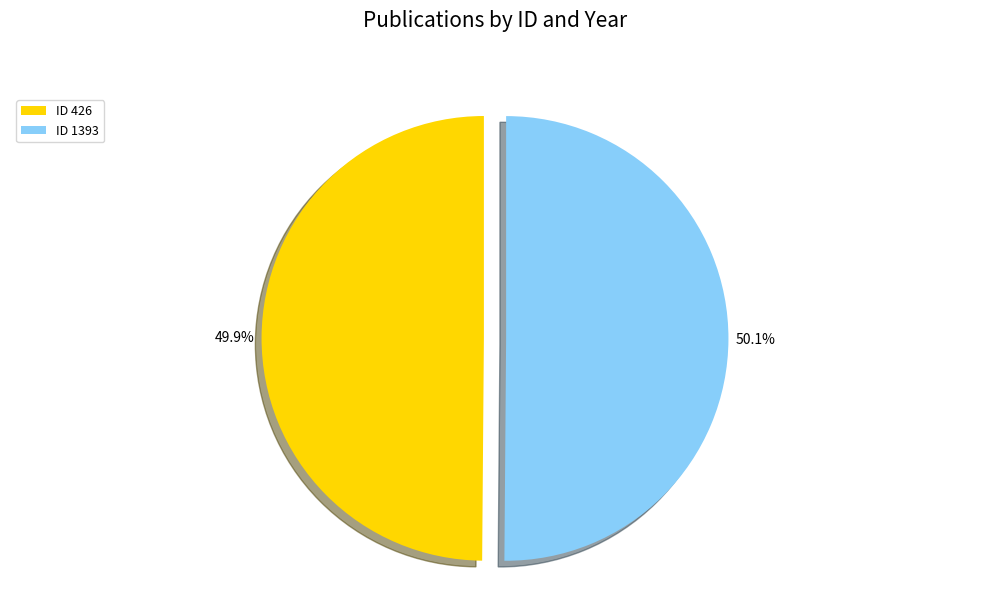

Does any single category account for the majority?

Yes